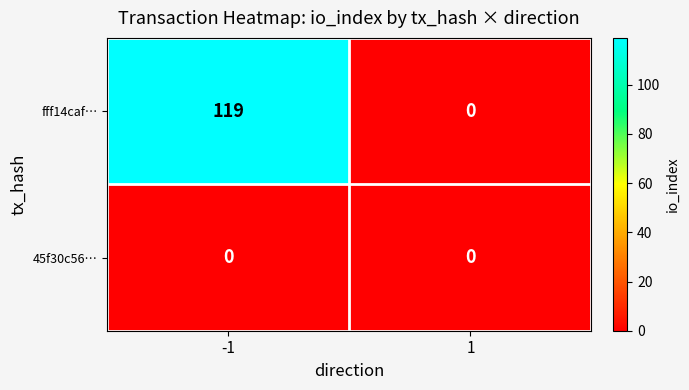

The fff14caf… series shows 119 at -1. True or false?

True